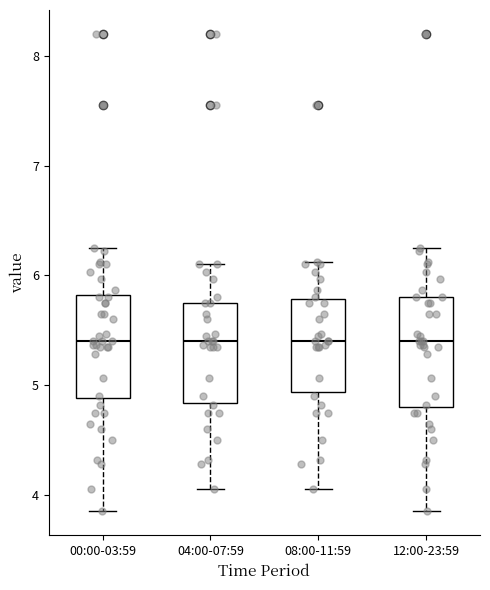

Reading left to right, transcribe this box plot: for each box, give where its median line is, the range the box spans, and where its two whiskers end, as read against the y-axis. The values are not printed on the chart, so give them approximately, as read against the axis.

00:00-03:59: median 5.4, box 4.9 to 5.8, whiskers 3.9 to 6.3
04:00-07:59: median 5.4, box 4.8 to 5.8, whiskers 4.1 to 6.1
08:00-11:59: median 5.4, box 4.9 to 5.8, whiskers 4.1 to 6.1
12:00-23:59: median 5.4, box 4.8 to 5.8, whiskers 3.9 to 6.3